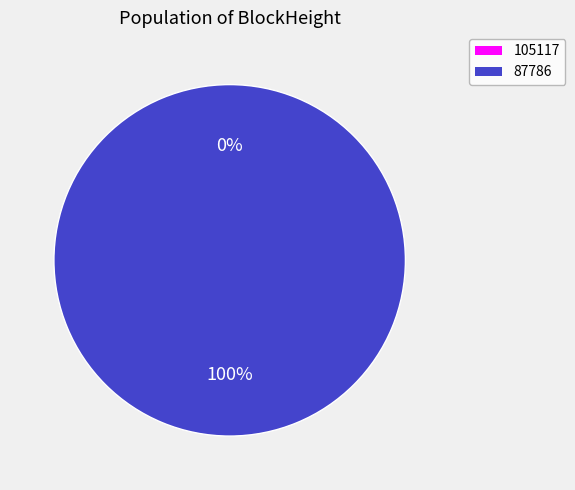

To the nearest percent, what is the average slice percentage?

50%